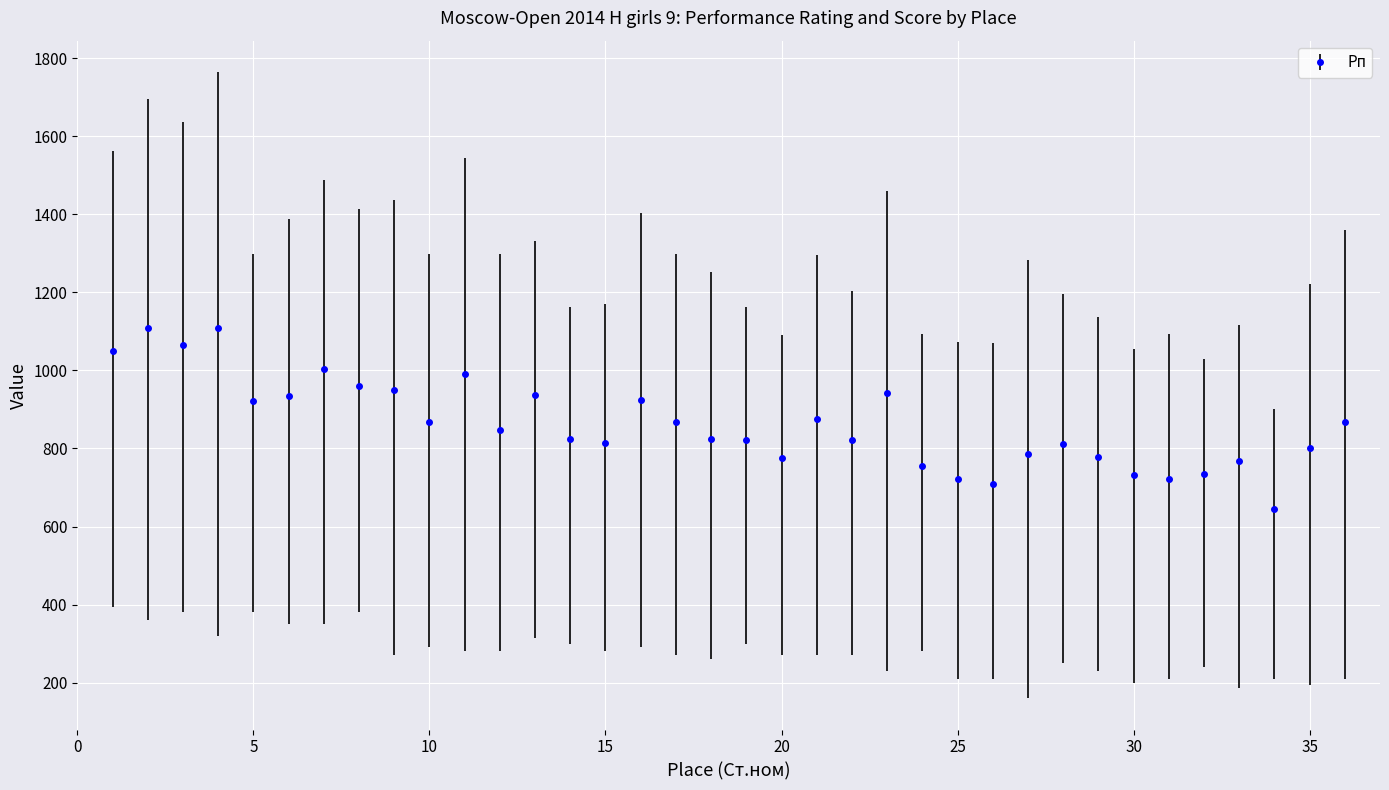

What is the minimum value shown in the chart?

646